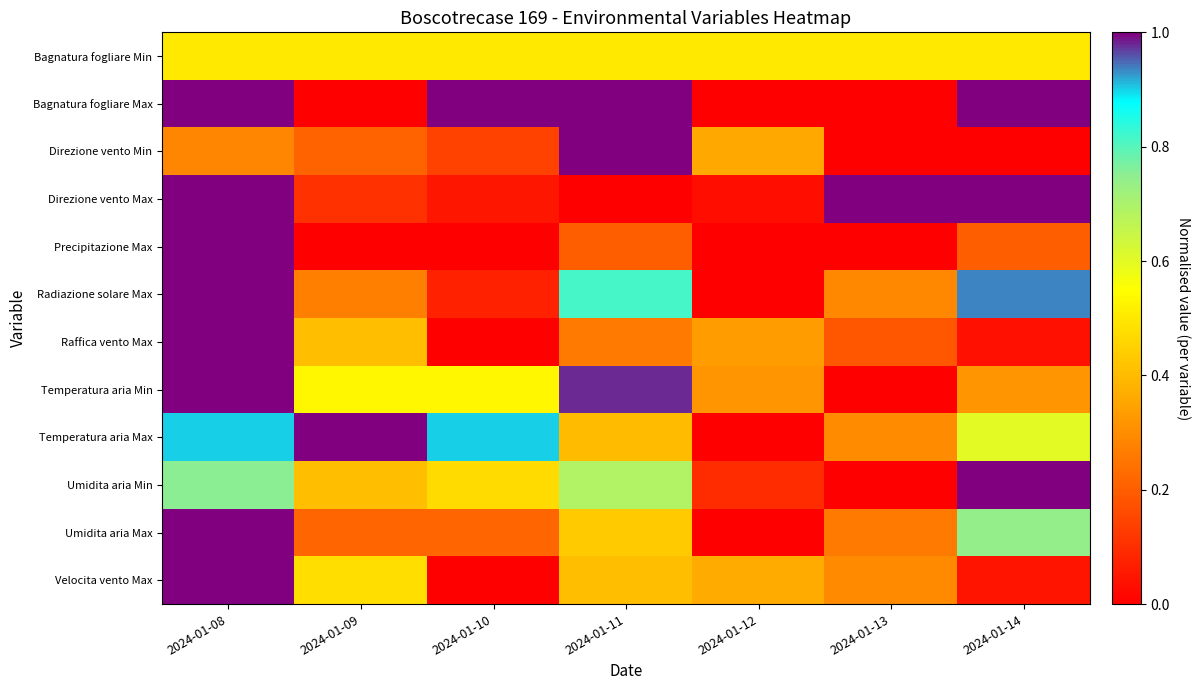

Reading left to right, transcribe all the data shown in this chart.

Bagnatura fogliare Min: 2024-01-08=0.5	2024-01-09=0.5	2024-01-10=0.5	2024-01-11=0.5	2024-01-12=0.5	2024-01-13=0.5	2024-01-14=0.5
Bagnatura fogliare Max: 2024-01-08=1.0	2024-01-09=0.0	2024-01-10=1.0	2024-01-11=1.0	2024-01-12=0.0	2024-01-13=0.0	2024-01-14=1.0
Direzione vento Min: 2024-01-08=0.3	2024-01-09=0.2	2024-01-10=0.1	2024-01-11=1.0	2024-01-12=0.4	2024-01-13=0.0	2024-01-14=0.0
Direzione vento Max: 2024-01-08=1.0	2024-01-09=0.1	2024-01-10=0.0	2024-01-11=0.0	2024-01-12=0.0	2024-01-13=1.0	2024-01-14=1.0
Precipitazione Max: 2024-01-08=1.0	2024-01-09=0.0	2024-01-10=0.0	2024-01-11=0.2	2024-01-12=0.0	2024-01-13=0.0	2024-01-14=0.2
Radiazione solare Max: 2024-01-08=1.0	2024-01-09=0.3	2024-01-10=0.1	2024-01-11=0.8	2024-01-12=0.0	2024-01-13=0.3	2024-01-14=0.9
Raffica vento Max: 2024-01-08=1.0	2024-01-09=0.4	2024-01-10=0.0	2024-01-11=0.3	2024-01-12=0.3	2024-01-13=0.2	2024-01-14=0.0
Temperatura aria Min: 2024-01-08=1.0	2024-01-09=0.5	2024-01-10=0.5	2024-01-11=1.0	2024-01-12=0.3	2024-01-13=0.0	2024-01-14=0.3
Temperatura aria Max: 2024-01-08=0.9	2024-01-09=1.0	2024-01-10=0.9	2024-01-11=0.4	2024-01-12=0.0	2024-01-13=0.3	2024-01-14=0.6
Umidita aria Min: 2024-01-08=0.8	2024-01-09=0.4	2024-01-10=0.5	2024-01-11=0.7	2024-01-12=0.1	2024-01-13=0.0	2024-01-14=1.0
Umidita aria Max: 2024-01-08=1.0	2024-01-09=0.2	2024-01-10=0.2	2024-01-11=0.4	2024-01-12=0.0	2024-01-13=0.3	2024-01-14=0.7
Velocita vento Max: 2024-01-08=1.0	2024-01-09=0.5	2024-01-10=0.0	2024-01-11=0.4	2024-01-12=0.4	2024-01-13=0.3	2024-01-14=0.0